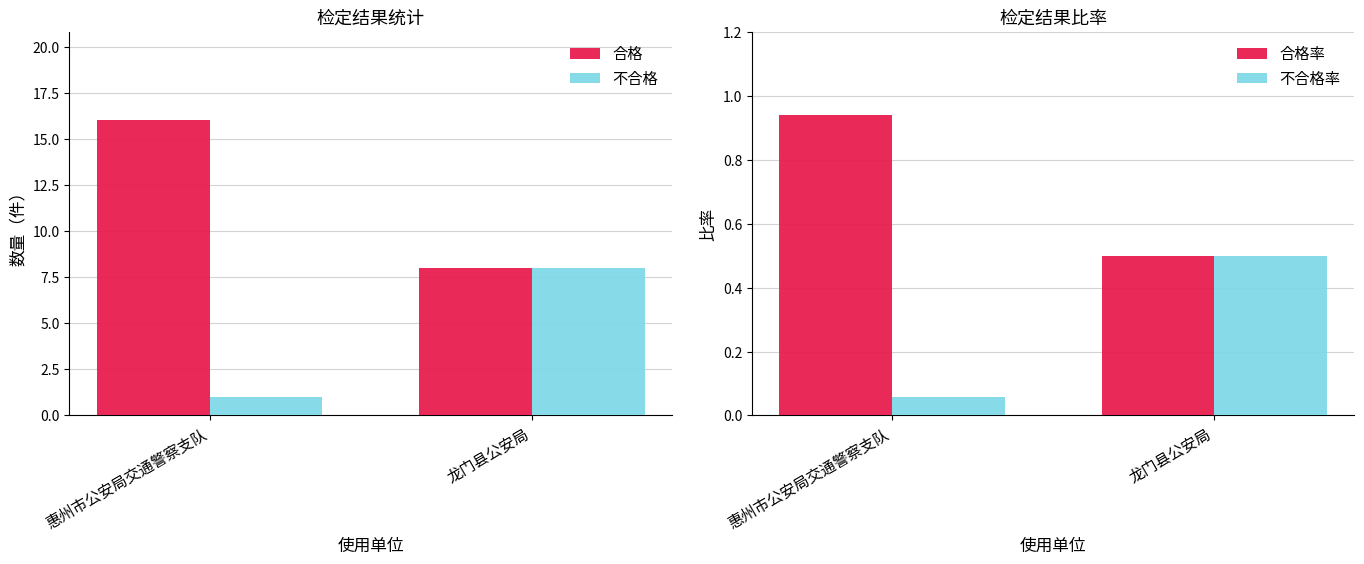

Reading left to right, list all the values displayed in this chart.

合格: 惠州市公安局交通警察支队=16.0	龙门县公安局=8.0
不合格: 惠州市公安局交通警察支队=1.0	龙门县公安局=8.0
合格率: 惠州市公安局交通警察支队=0.9	龙门县公安局=0.5
不合格率: 惠州市公安局交通警察支队=0.1	龙门县公安局=0.5